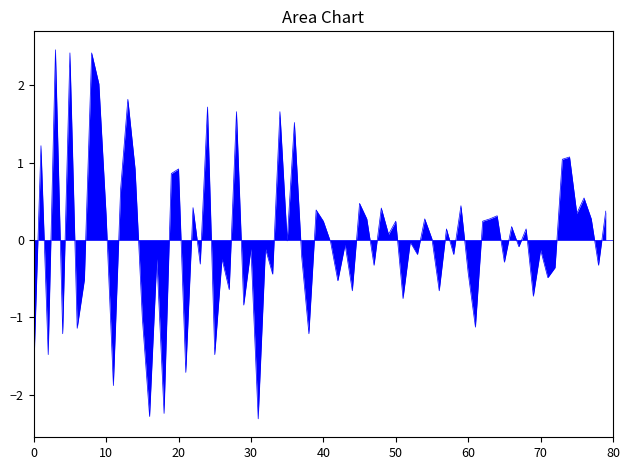

How many distinct data groups are displayed?

1